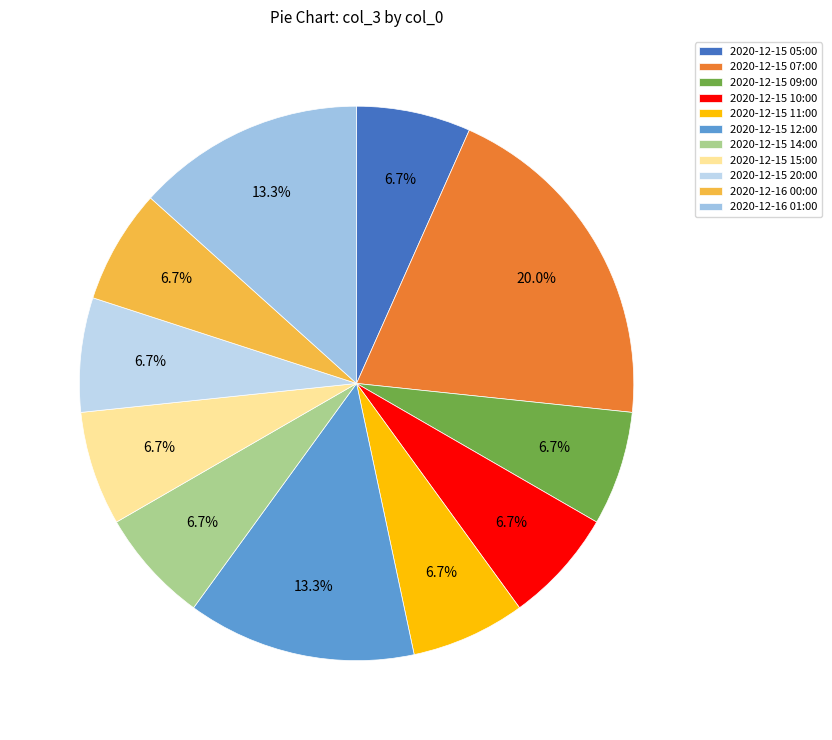

Rank the categories by value from highest to lowest.

2020-12-15 07:00, 2020-12-15 12:00, 2020-12-16 01:00, 2020-12-15 05:00, 2020-12-15 09:00, 2020-12-15 10:00, 2020-12-15 11:00, 2020-12-15 14:00, 2020-12-15 15:00, 2020-12-15 20:00, 2020-12-16 00:00